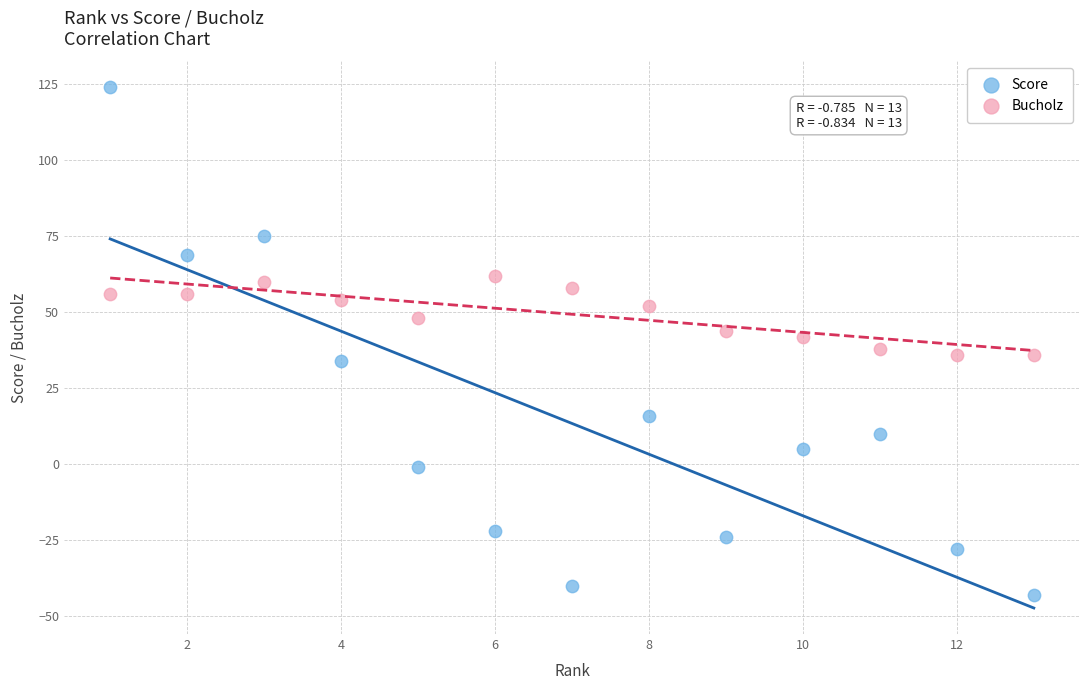

Which series contains the highest Y value?

Score